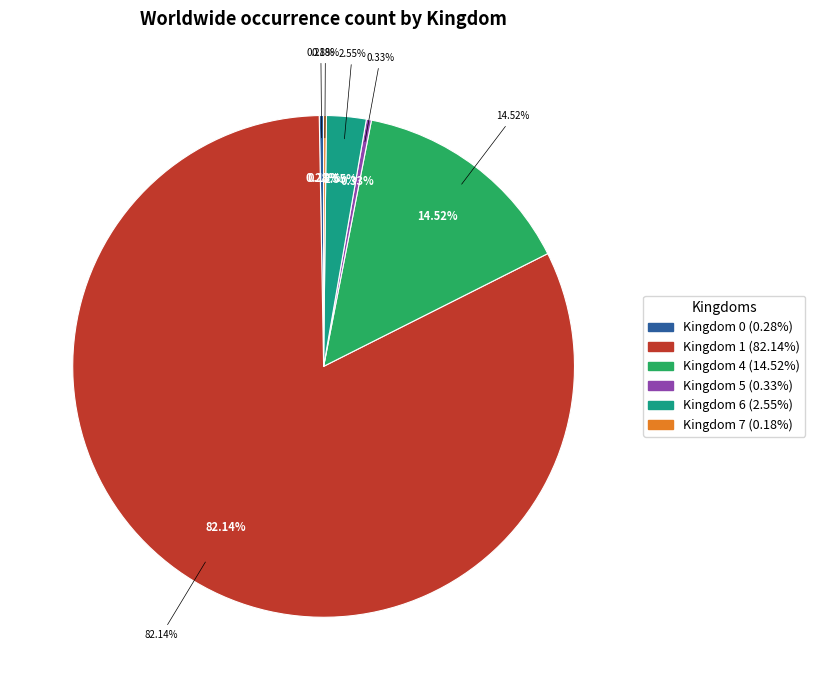

Combined, do 1 and 0 account for over 50%?

Yes